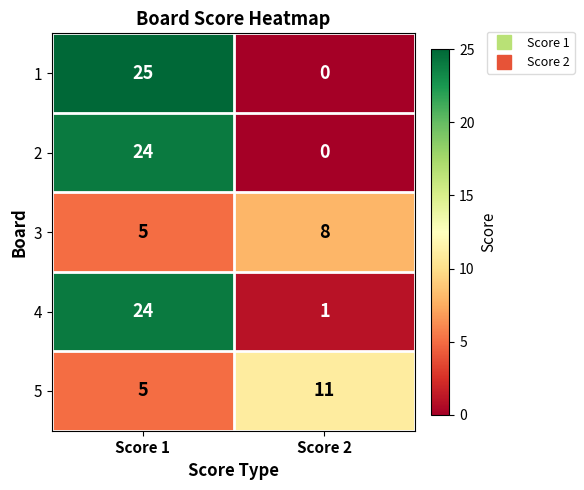

What is the sum of all 1 values?

25